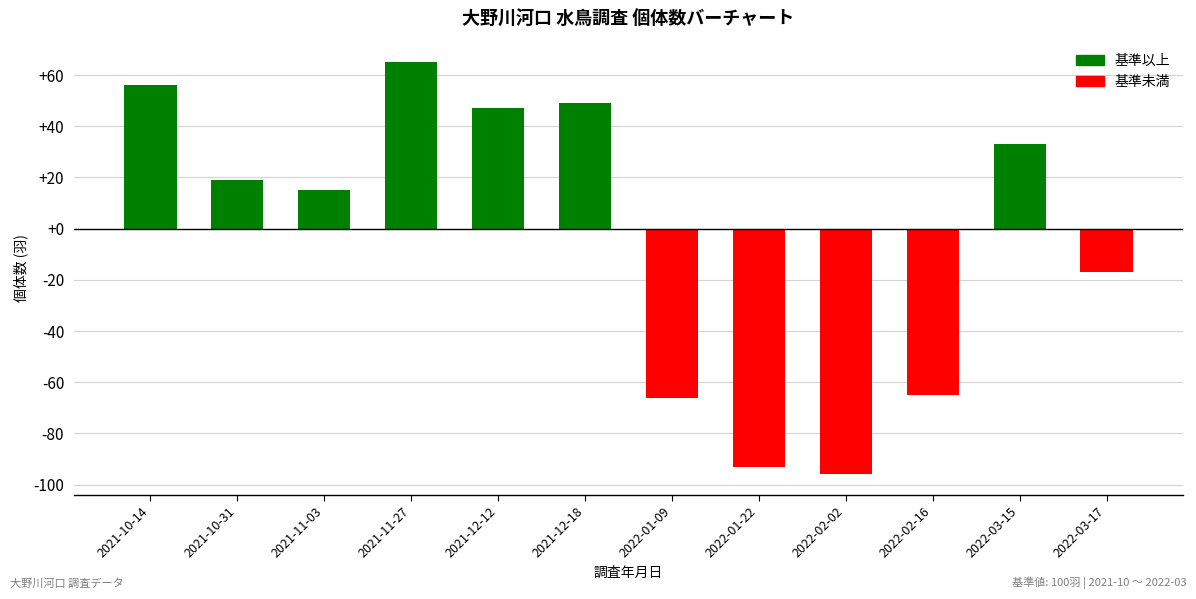

What is the sum of all values?

-53